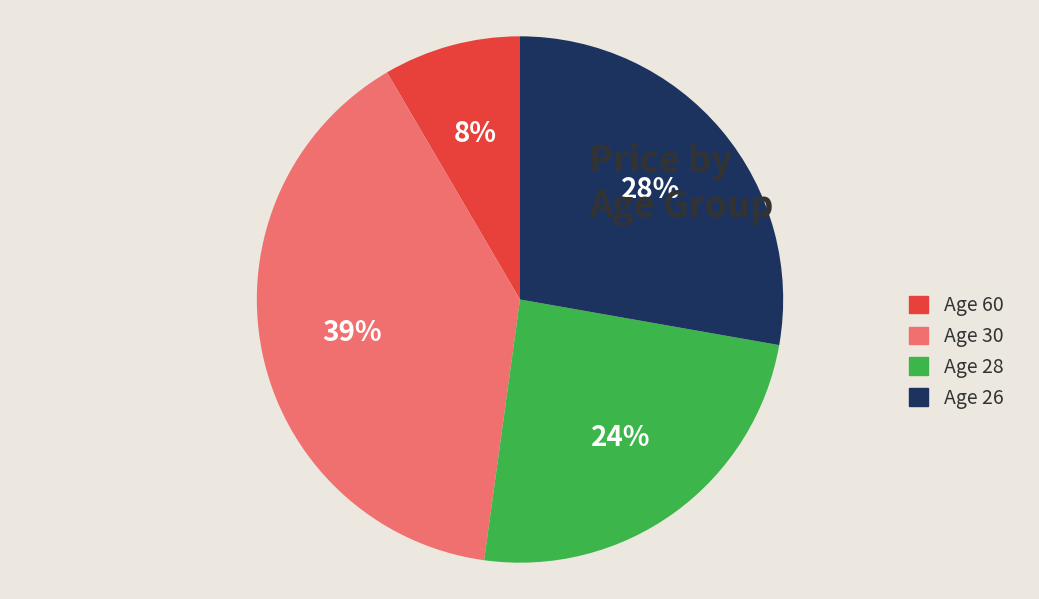

Is the sum of Age 60 and Age 28 greater than half?

No